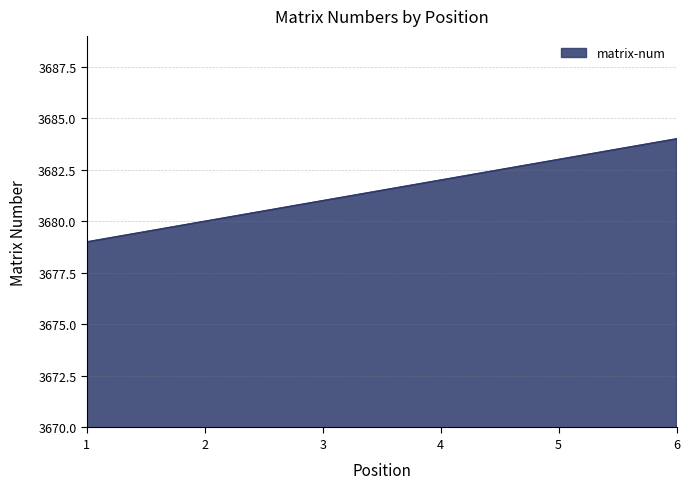

What is the minimum value shown in the chart?

3679